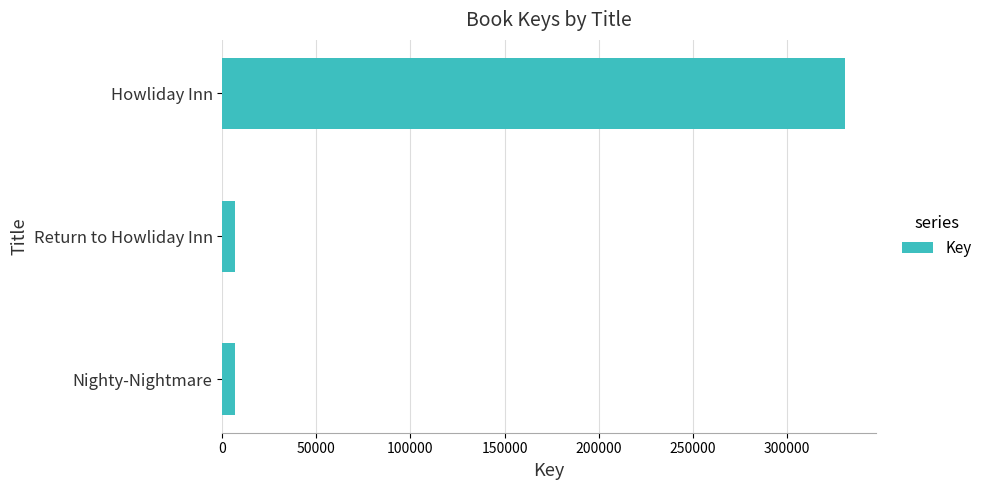

How many data points are less than 6633?

1